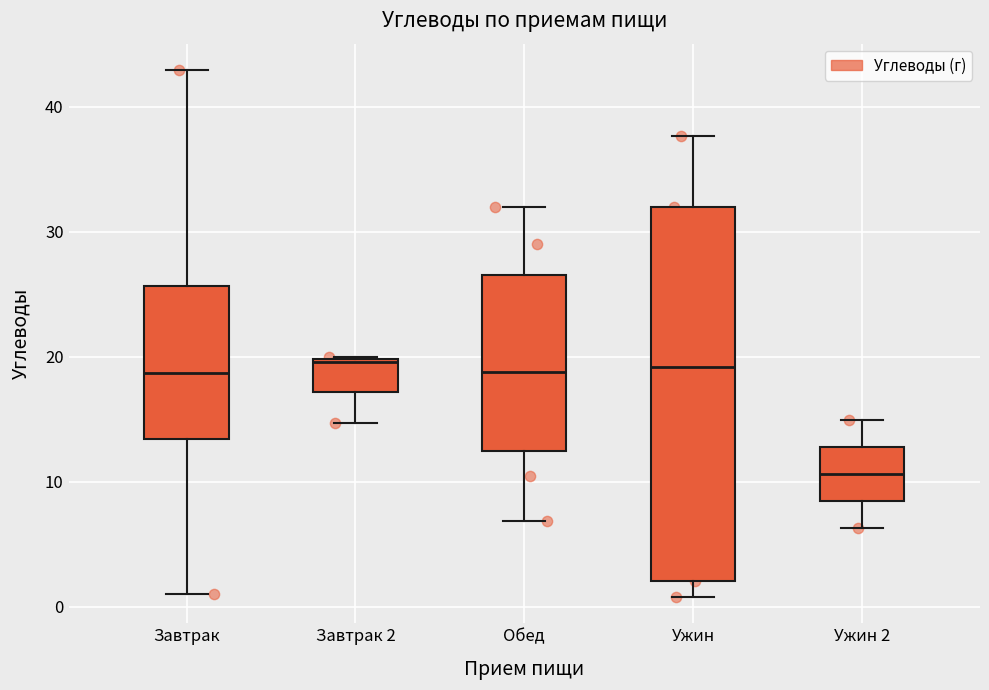

Reading left to right, read every box against the y-axis: the position of its median line, the range the box covers, and the ends of its whiskers. The values are not printed on the chart, so give them approximately, as read against the axis.

Завтрак: median 19, box 13 to 26, whiskers 1 to 43
Завтрак 2: median 20, box 17 to 20, whiskers 15 to 20
Обед: median 19, box 12 to 27, whiskers 7 to 32
Ужин: median 19, box 2 to 32, whiskers 1 to 38
Ужин 2: median 11, box 8 to 13, whiskers 6 to 15